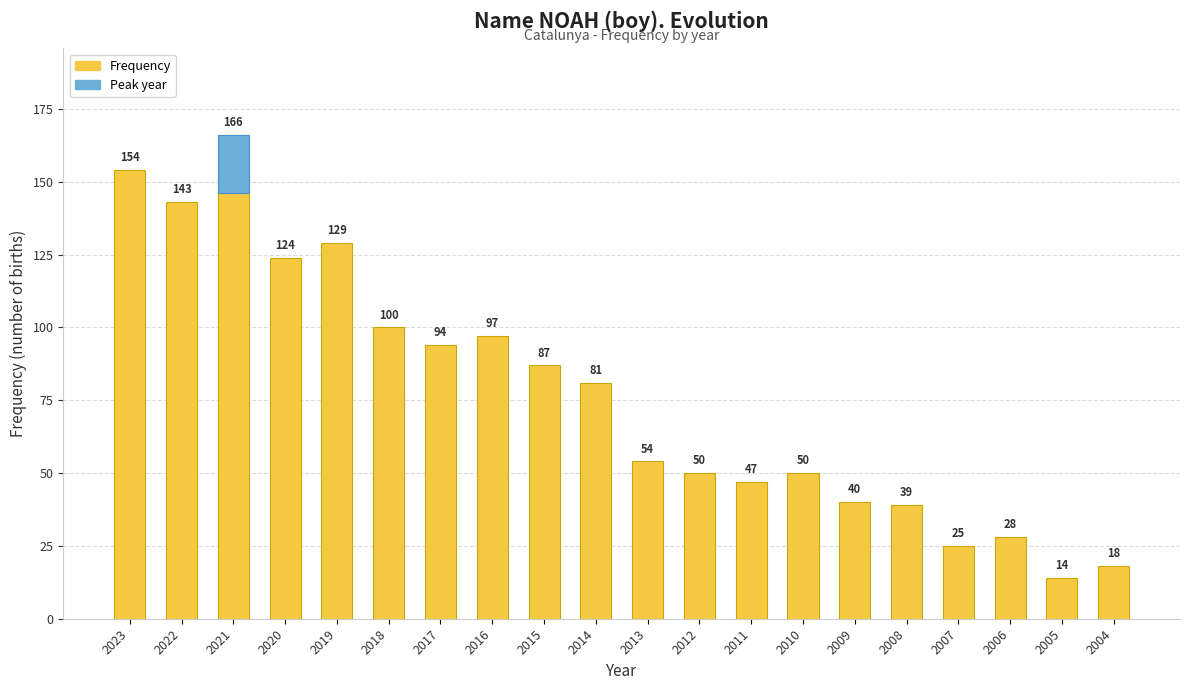

Does the chart contain any negative values?

No